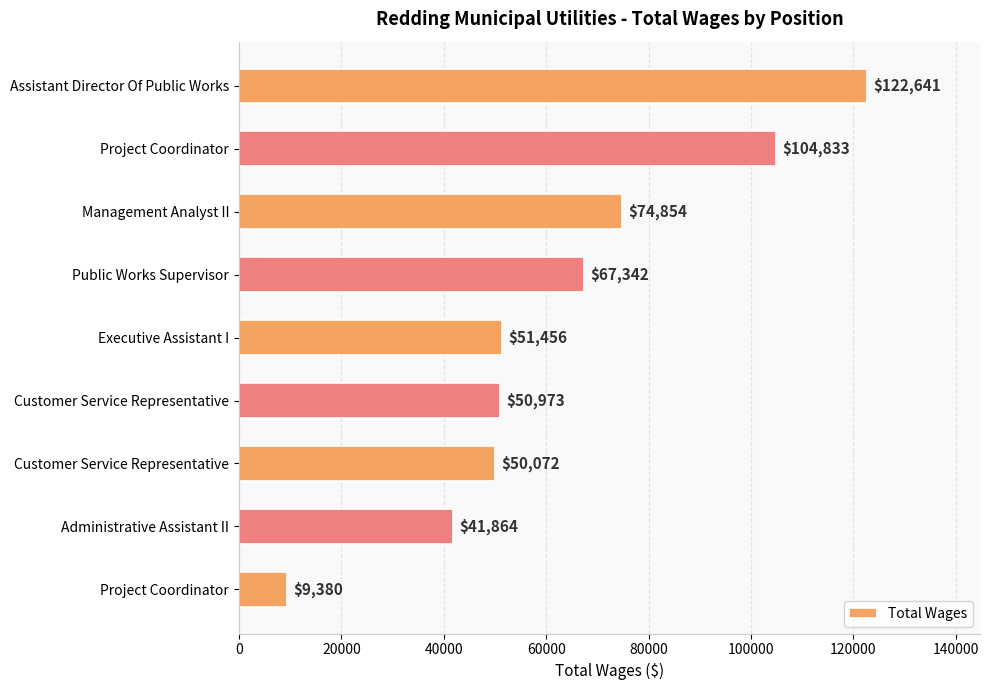

Where is the data nearest to the value 66010?

Public Works Supervisor